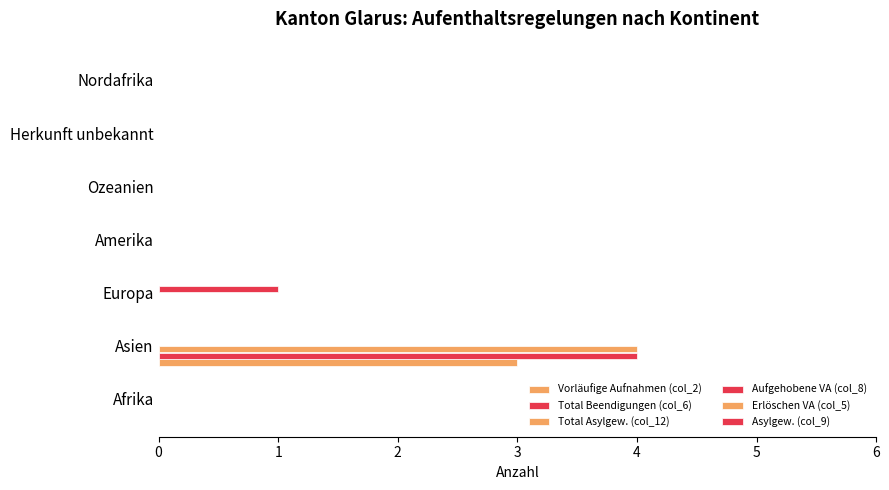

Which series has the widest spread of values?

Total Beendigungen (col_6)